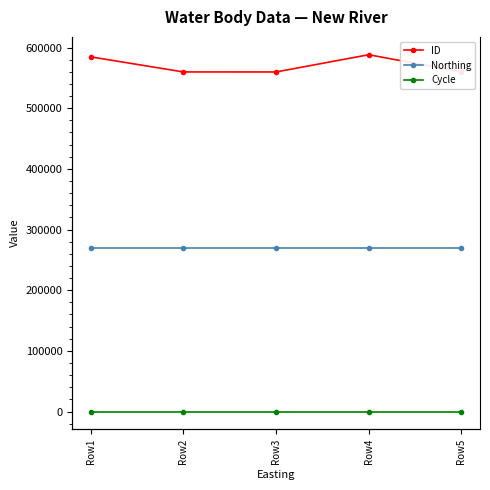

Which series changed the most between Row1 and Row2?

ID